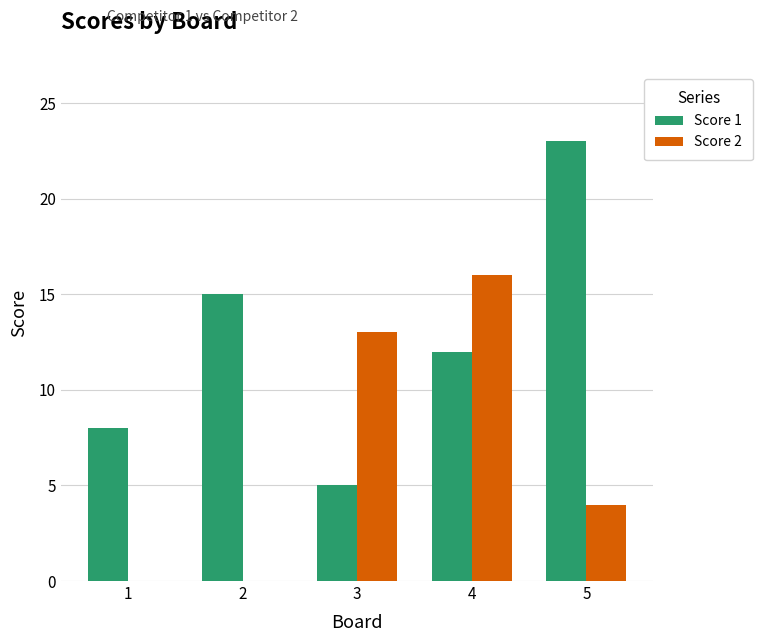

True or false: Score 1 has a value of 3 at 4.

False